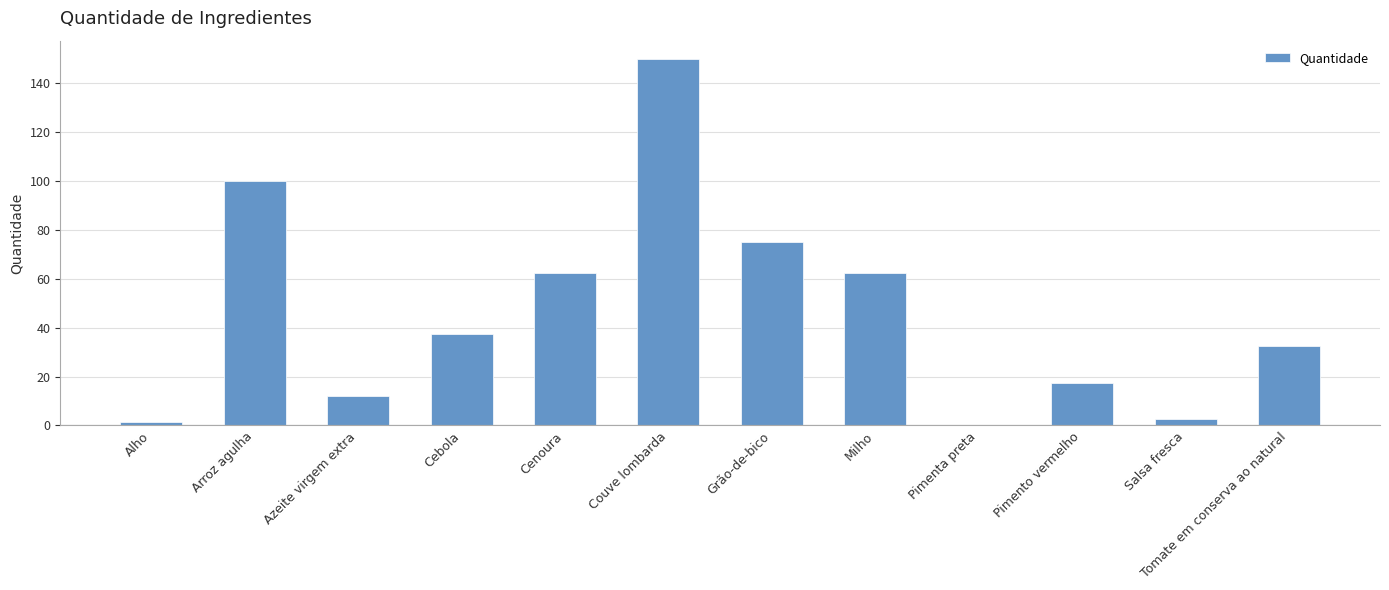

The value at Alho is 1.5. True or false?

True